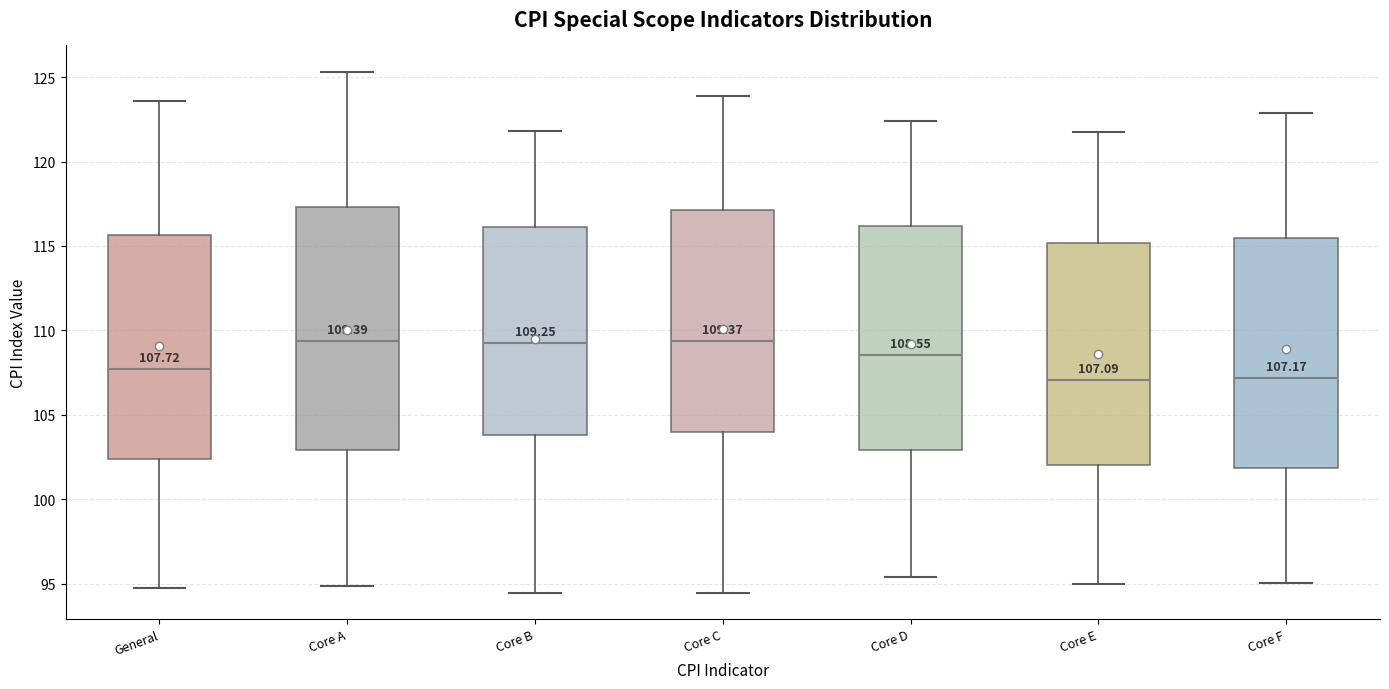

Comparing the boxes themselves (not the whiskers), which one is the tallest?

Core A